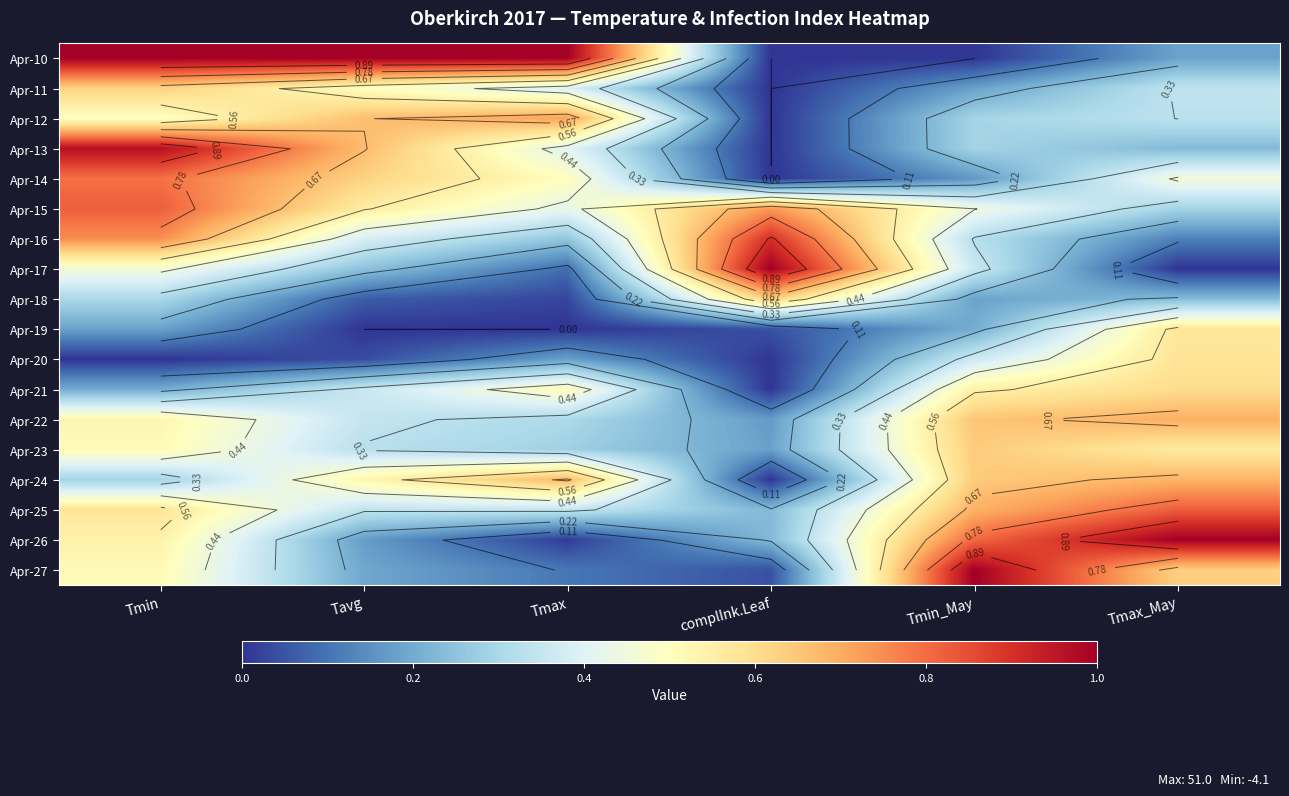

List the labels in order of Apr-13 value, largest first.

Tmin, Tavg, Tmax, Tmin_May, Tmax_May, complInk.Leaf